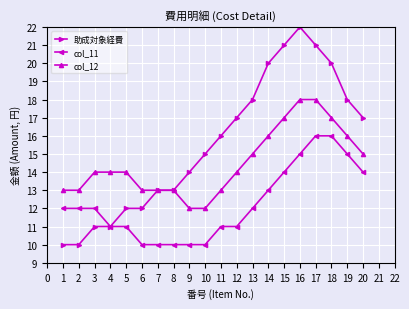

Is it true that col_11 equals 10 at 6?

True